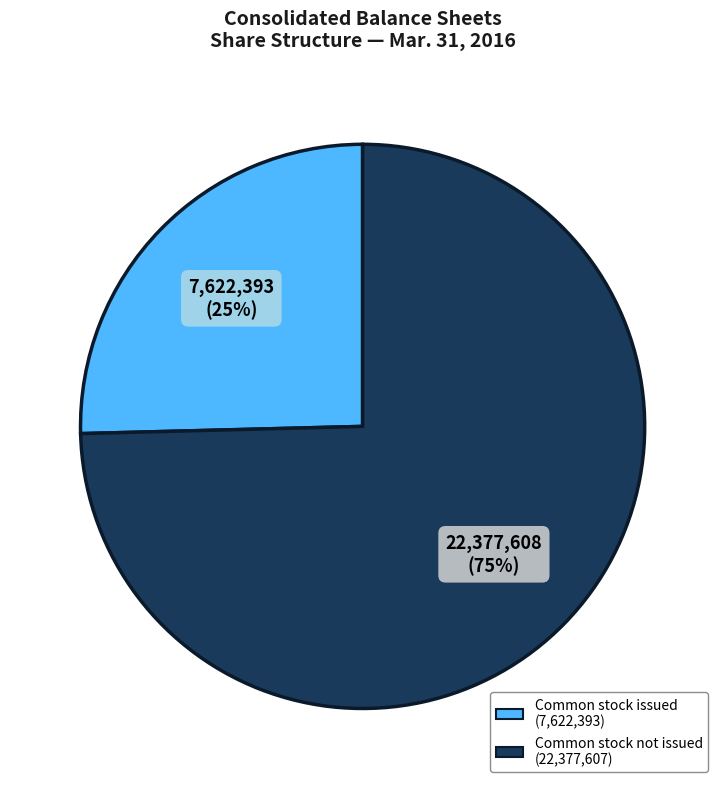

Is there a majority slice in this chart?

Yes